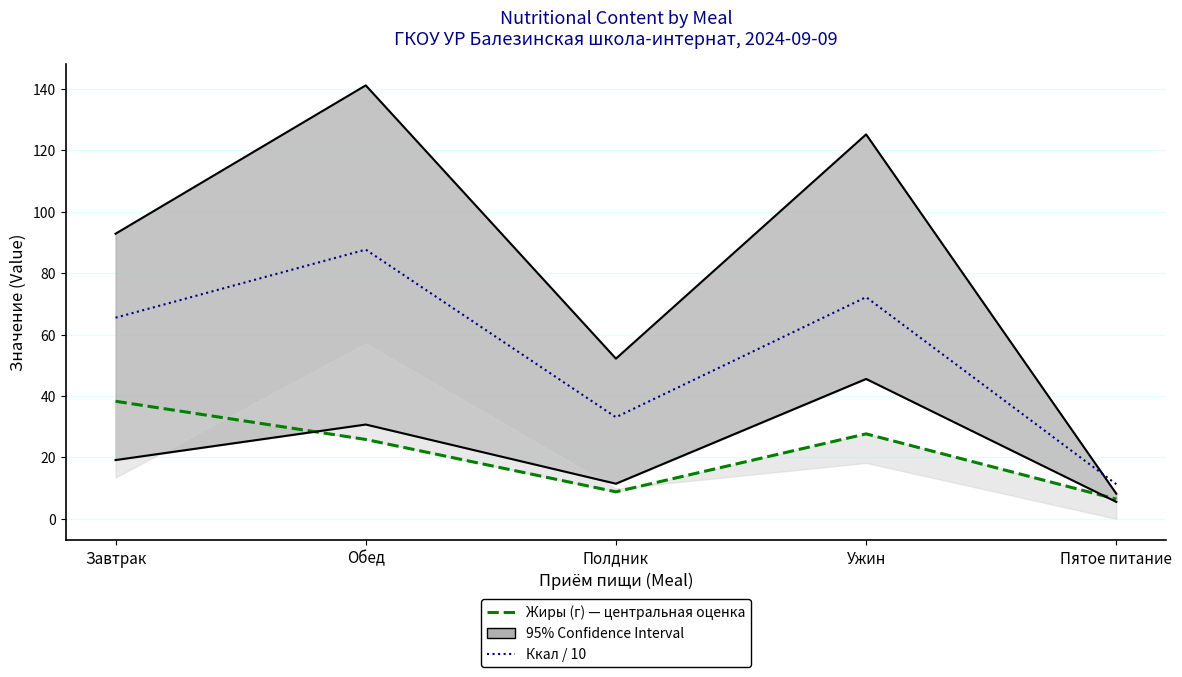

What is the average value of the Ккал / 10 series?

53.9